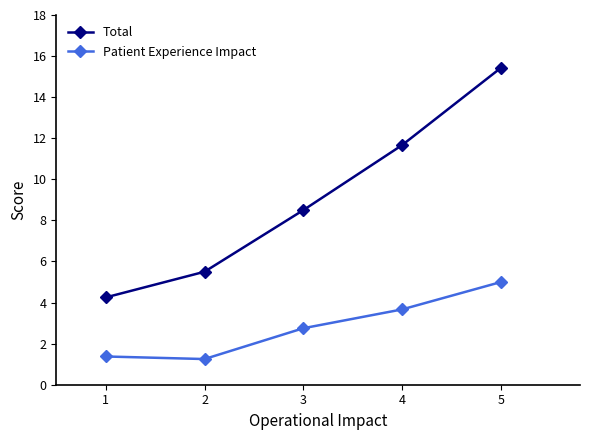

Rank the series at 3 from lowest to highest value.

Patient Experience Impact, Total